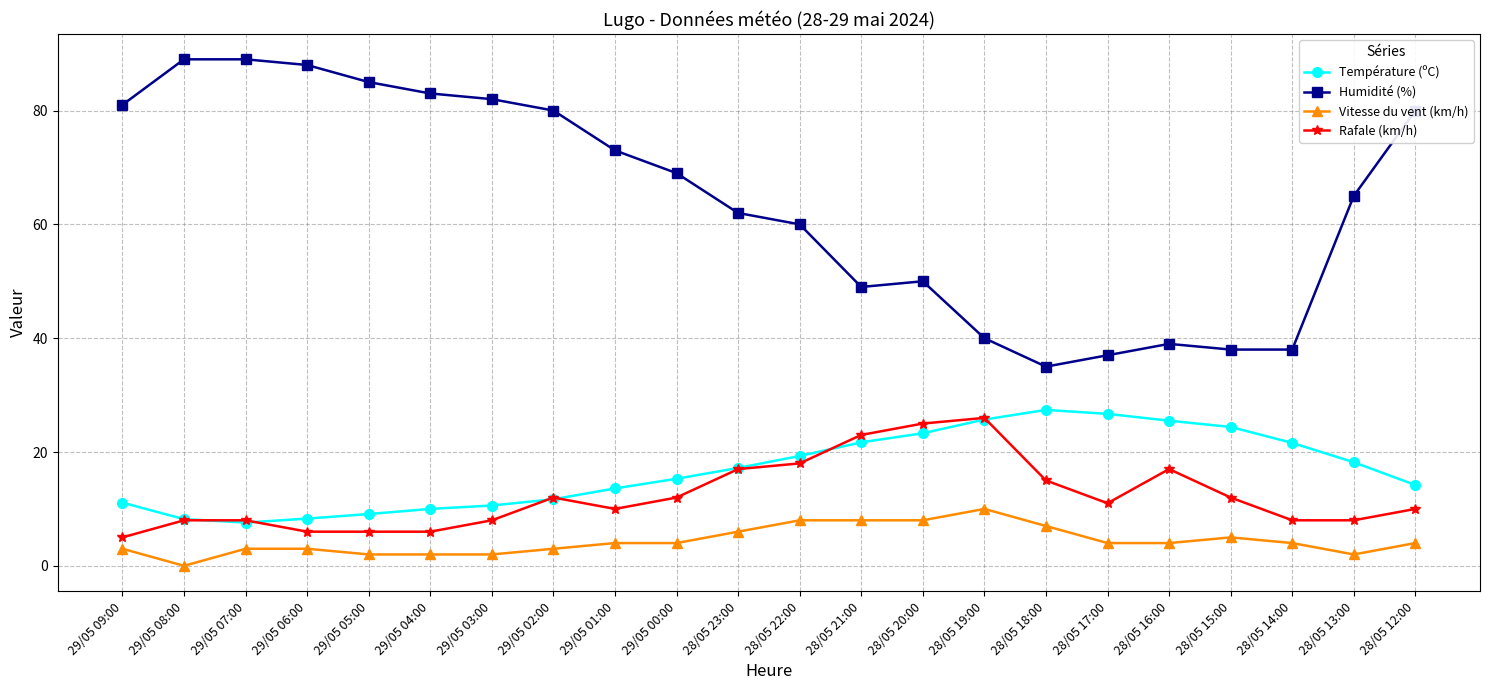

In Température (ºC), how many points are lower than both neighbors (excluding endpoints)?

1